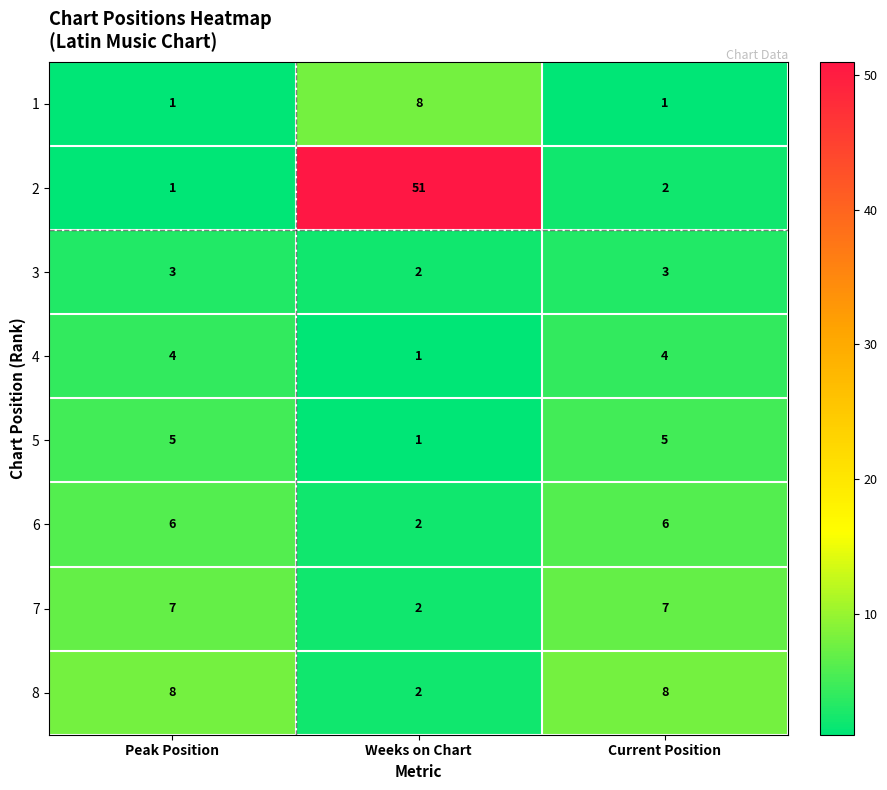

What is the difference between the highest and lowest values at Peak Position?

7